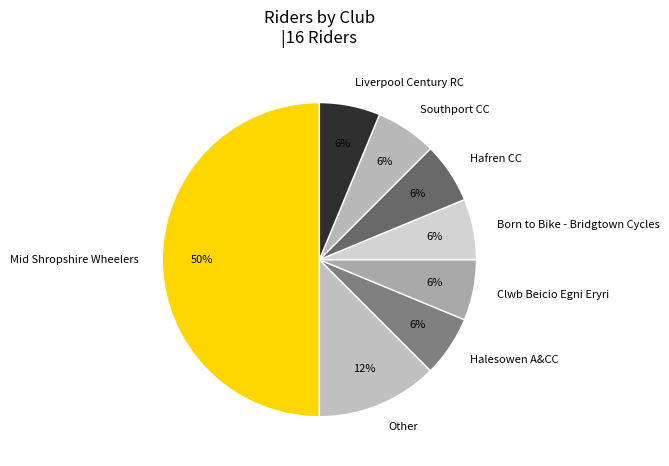

Which category has the biggest portion of the pie?

Mid Shropshire Wheelers